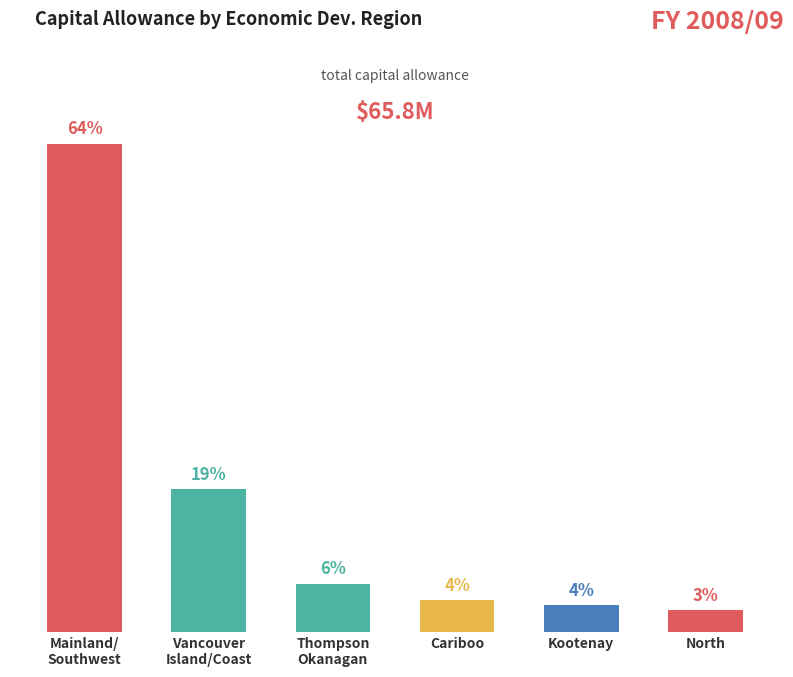

What position from the right is Thompson
Okanagan?

4